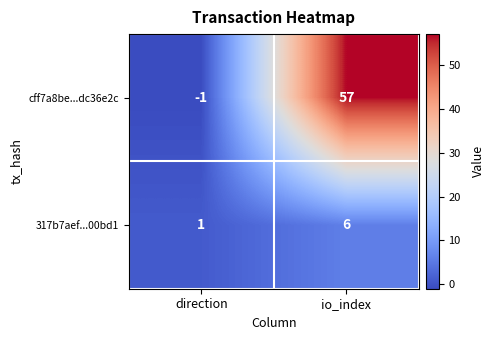

How many categories are shown in the chart?

2